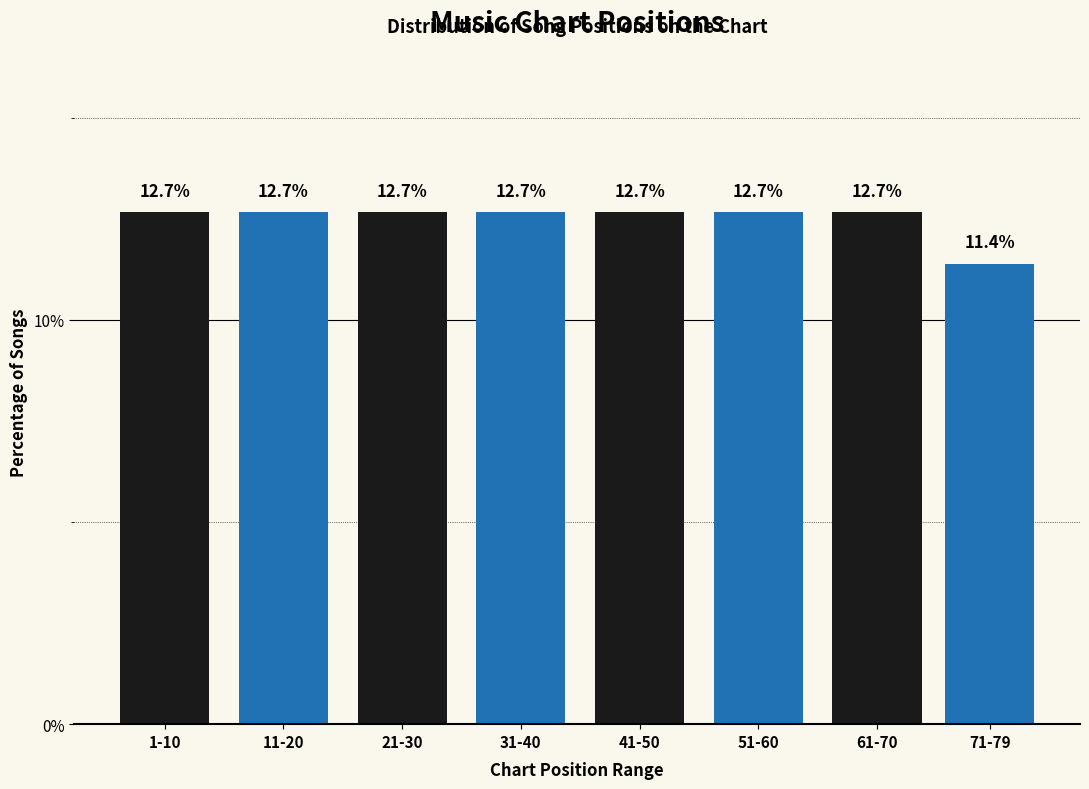

Reading left to right, extract all data points from this chart.

1-10=12.7	11-20=12.7	21-30=12.7	31-40=12.7	41-50=12.7	51-60=12.7	61-70=12.7	71-79=11.4